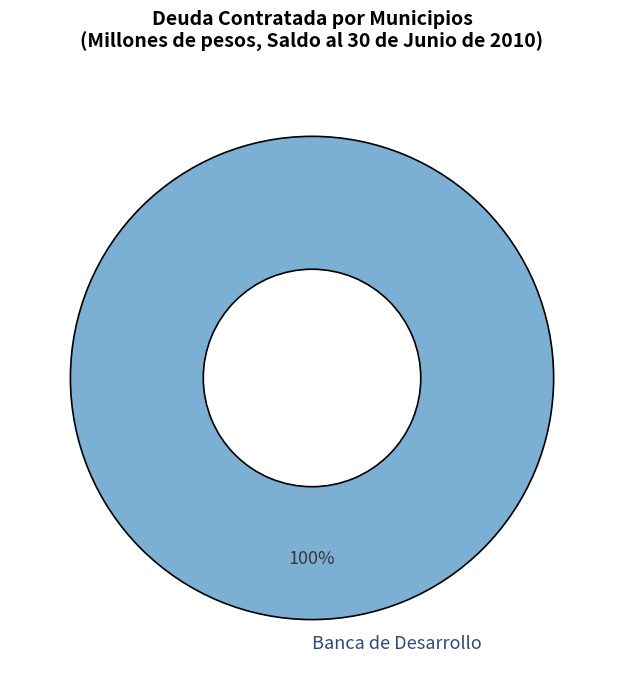

Which category accounts for the majority?

Banca de Desarrollo